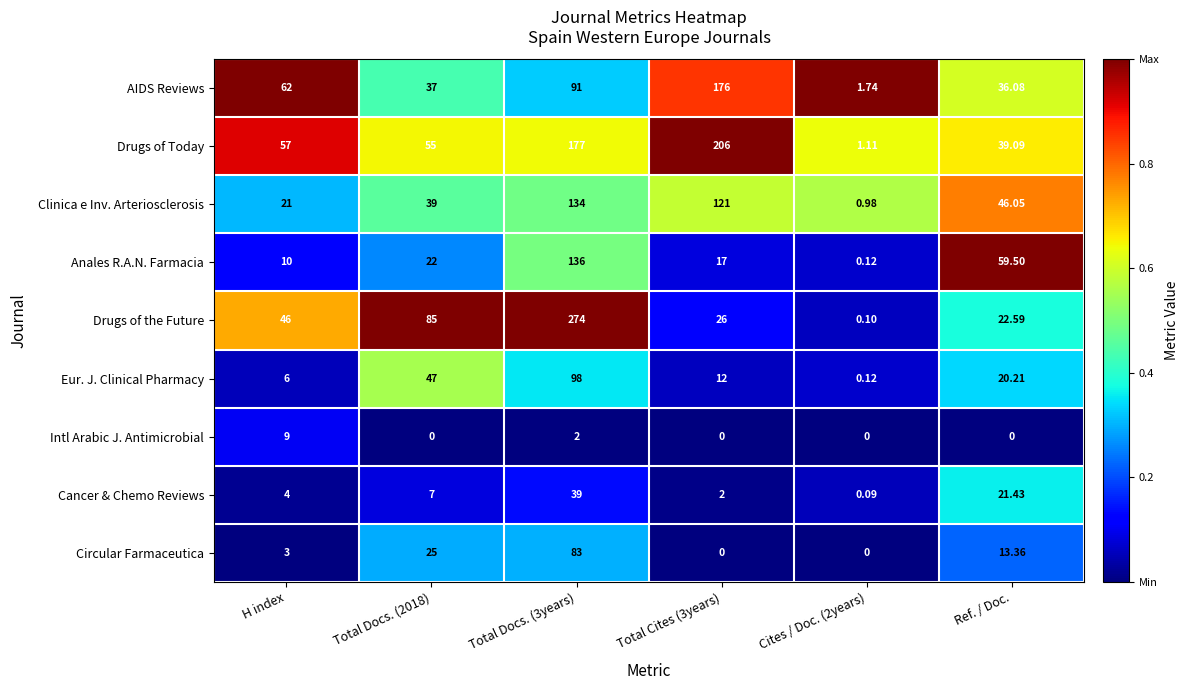

Which series has the largest total across all categories?

Drugs of Today